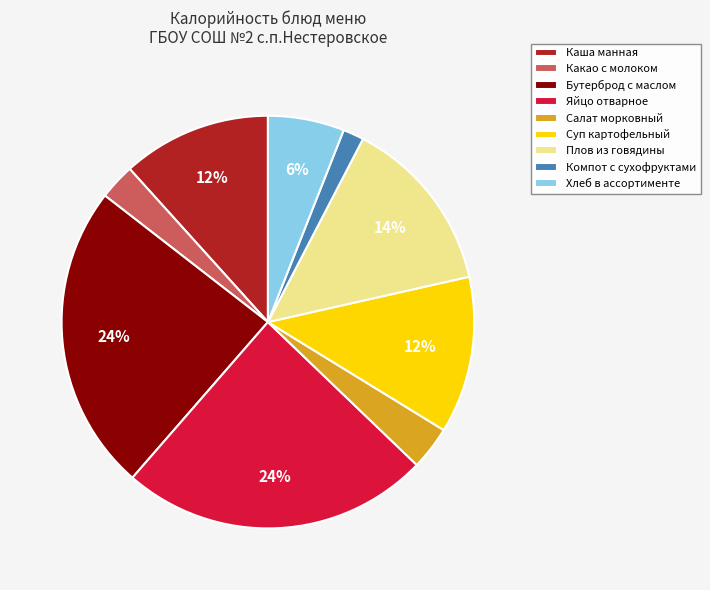

Does Суп картофельный account for over 50% of the chart?

No